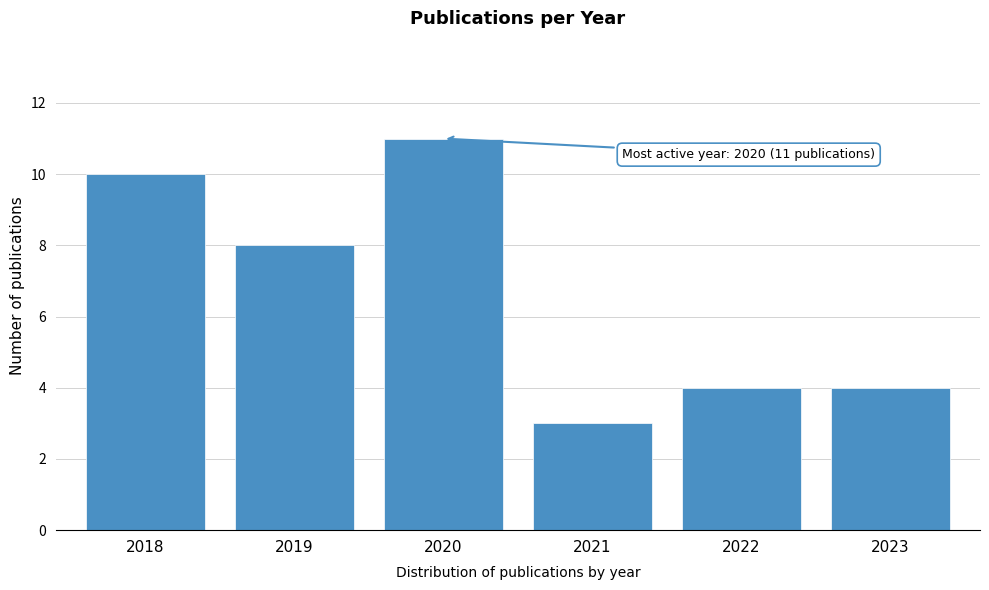

Reading left to right, what are all the values shown in this chart?

2018=10	2019=8	2020=11	2021=3	2022=4	2023=4